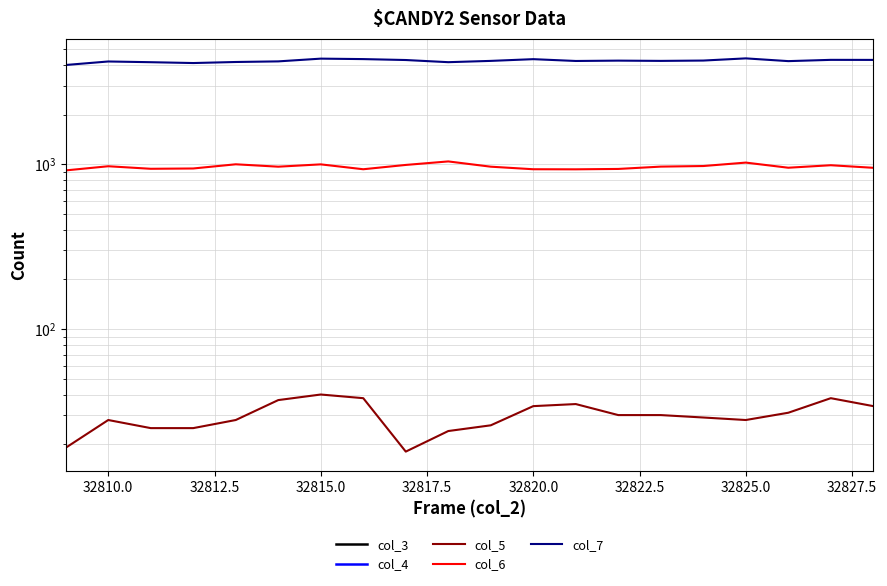

Which series has the largest total across all categories?

col_7